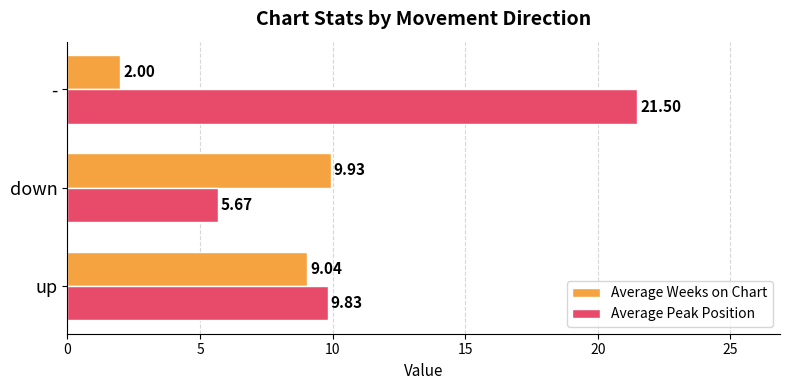

List the series in order of their peak value, lowest first.

Average Weeks on Chart, Average Peak Position